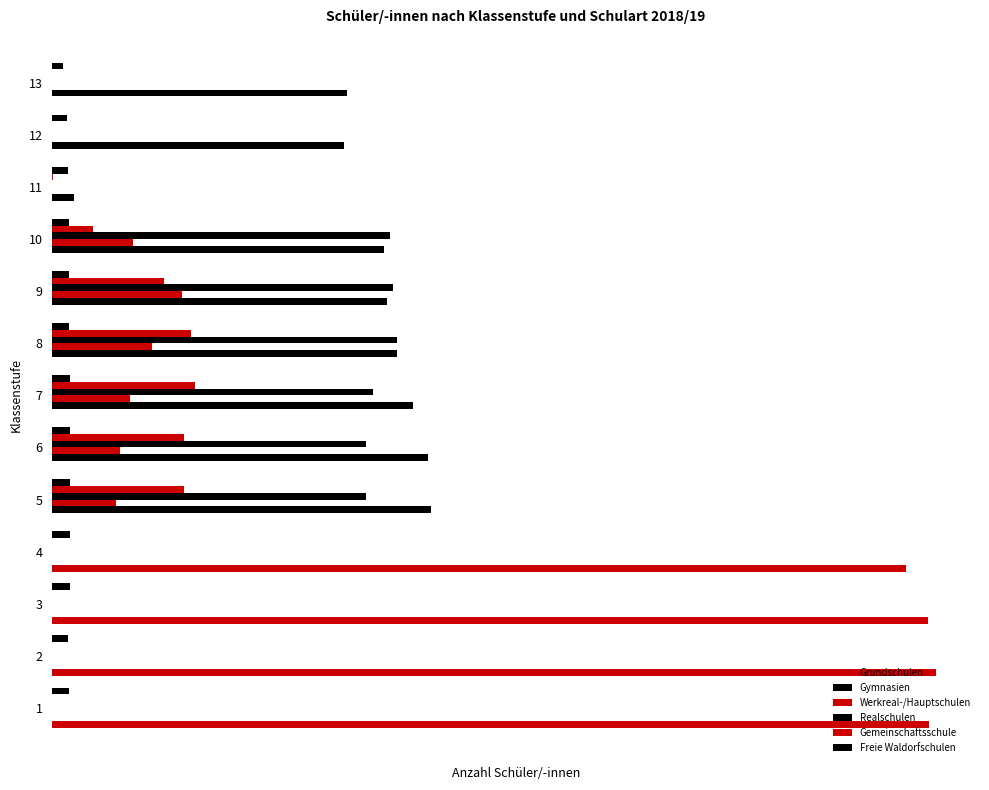

What is the value of the Freie Waldorfschulen bar at the 5th from the left?

1929